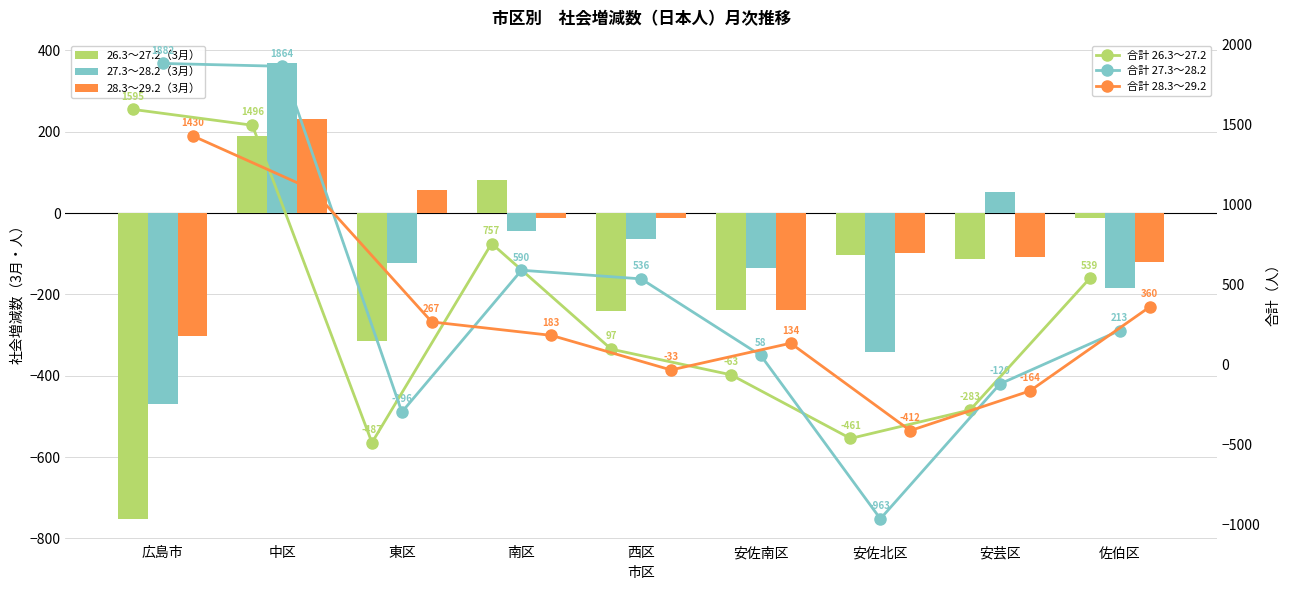

At how many categories does at least one series exceed 962?

2